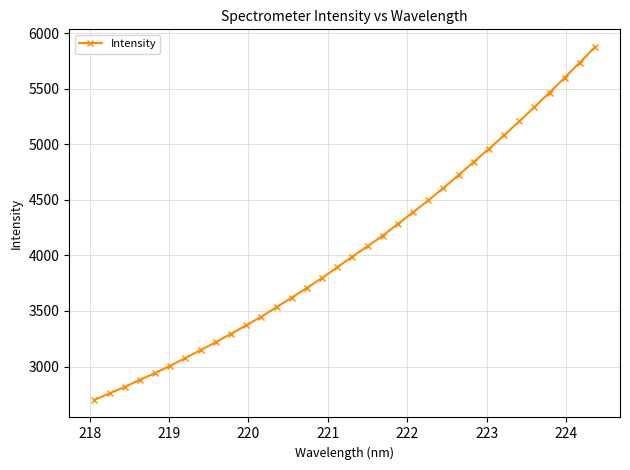

What is the maximum value shown in the chart?

5876.1